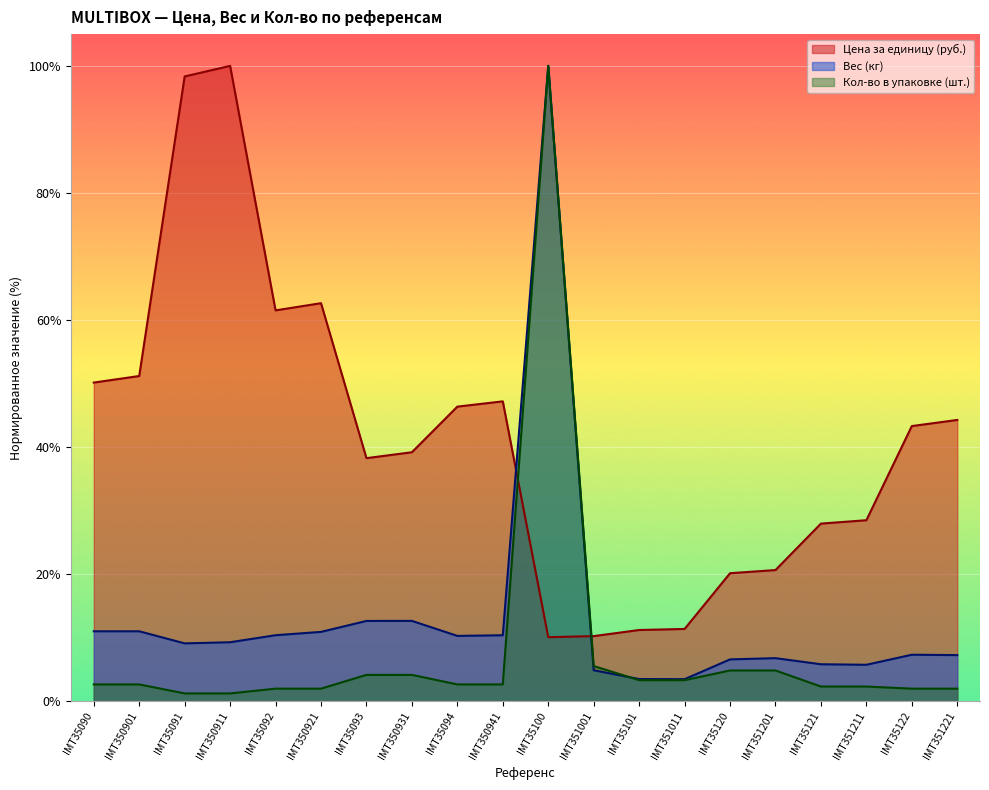

Which category has the highest value in the Цена за единицу тарифа без НДС (руб.) series?

IMT350911